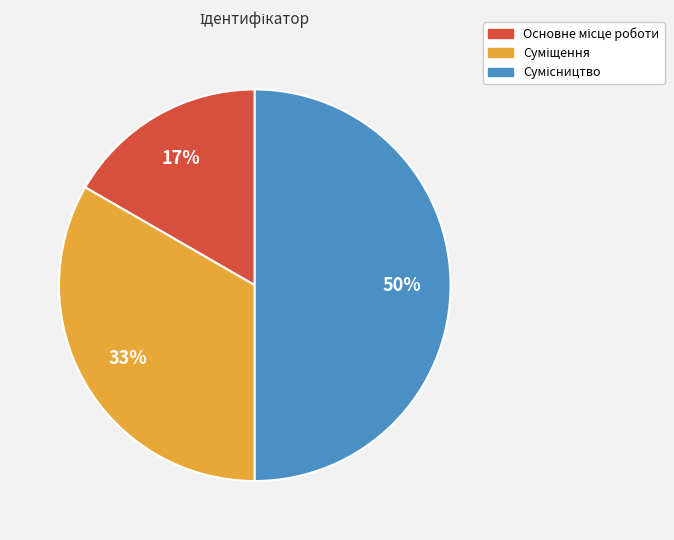

To the nearest percent, what is the difference between the largest and smallest slice percentages?

33%